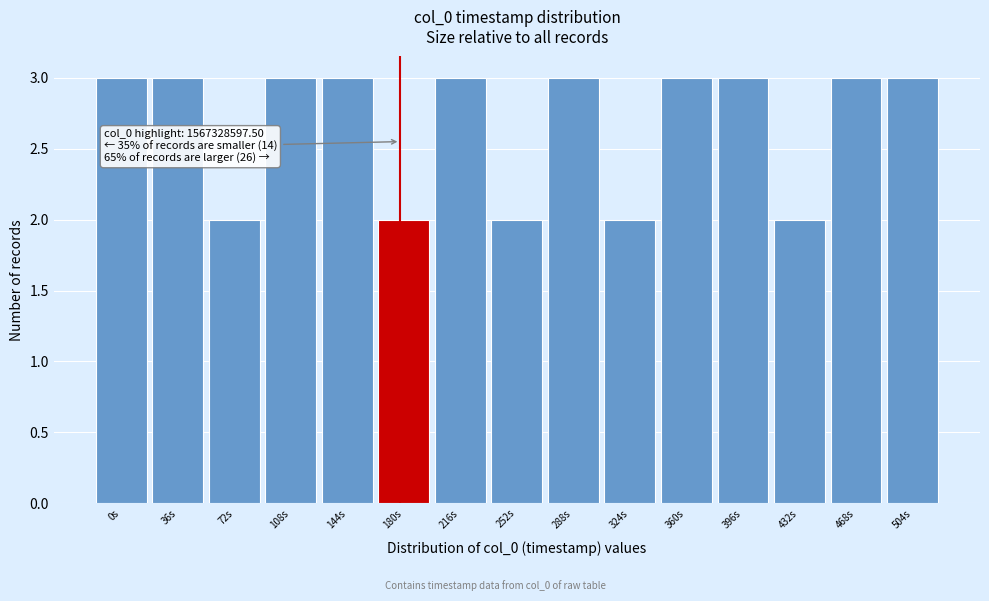

Reading left to right, what are all the values shown in this chart?

0s=3	36s=3	72s=2	108s=3	144s=3	180s=2	216s=3	252s=2	288s=3	324s=2	360s=3	396s=3	432s=2	468s=3	504s=3